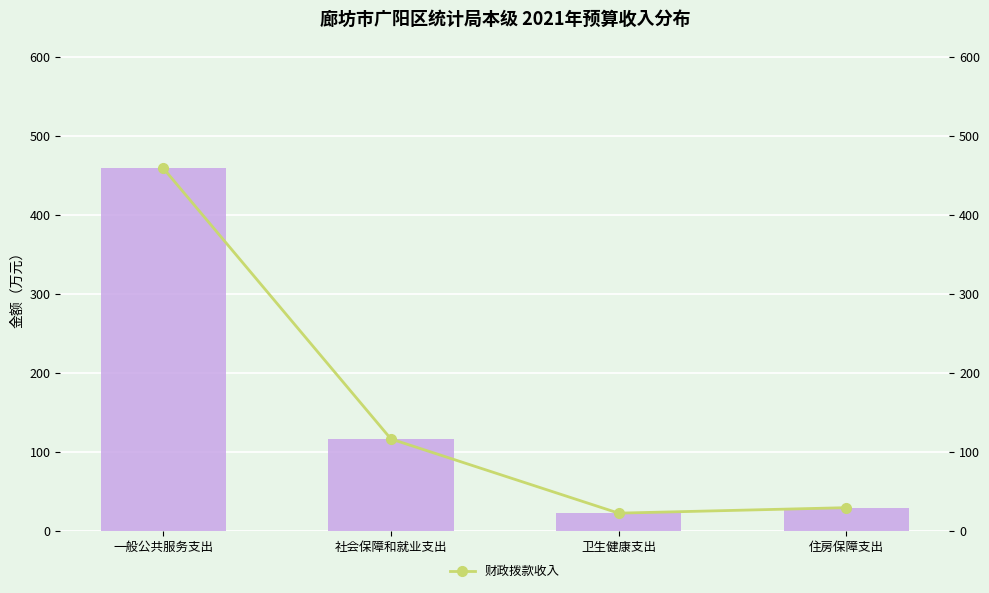

The 合计 series shows 777.8 at 一般公共服务支出. True or false?

False